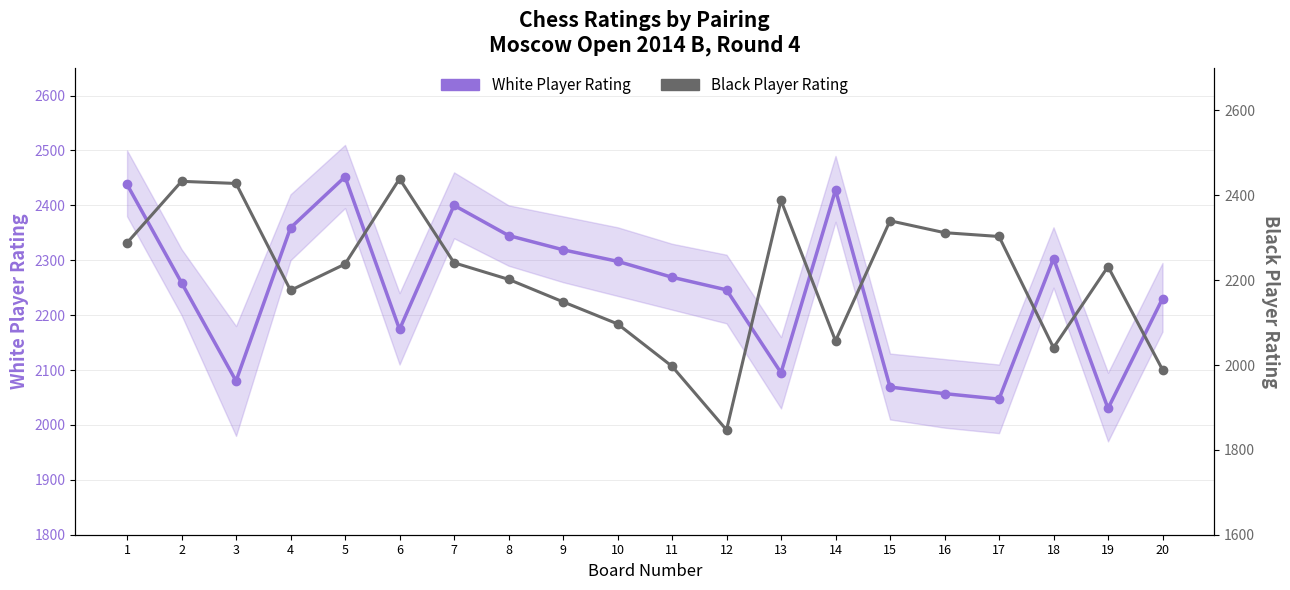

What is the value of the White Player Rating point at the 16th from the left?

2057